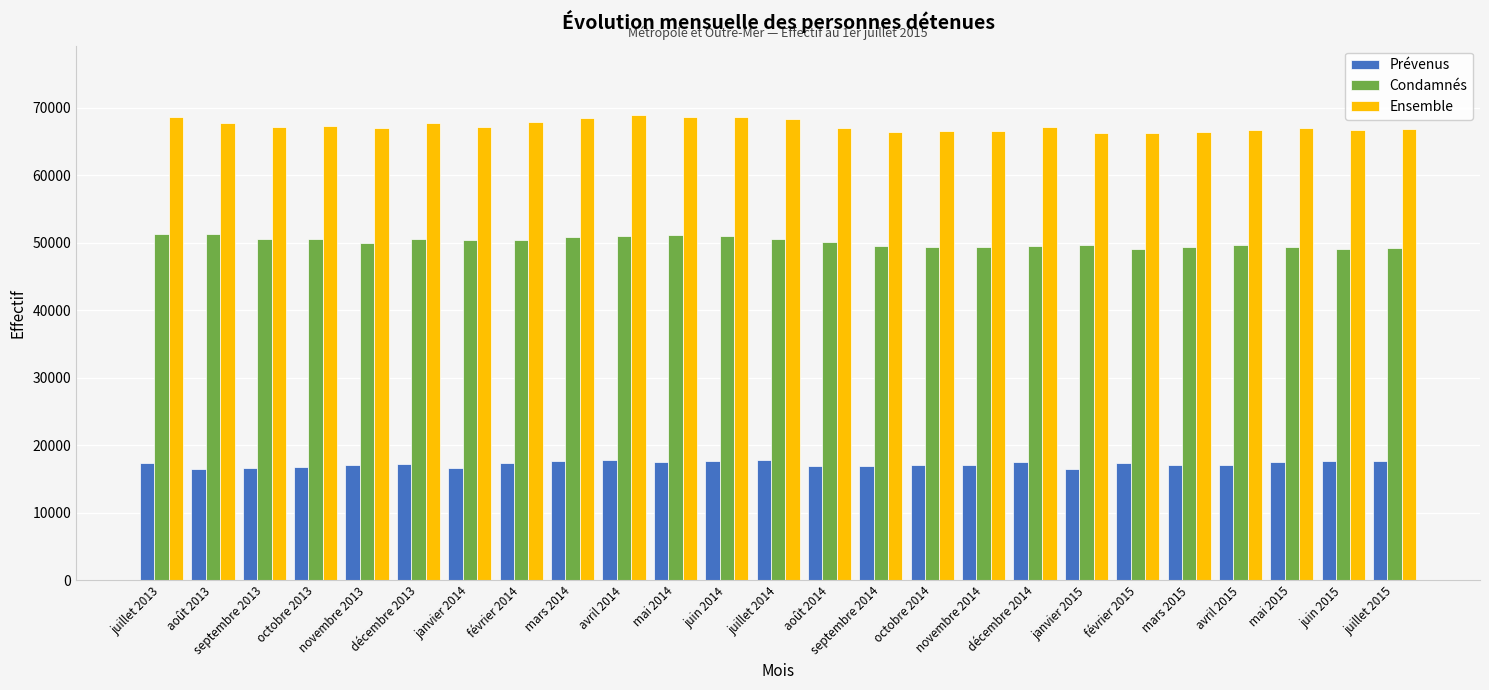

At how many categories does at least one series exceed 44163?

25